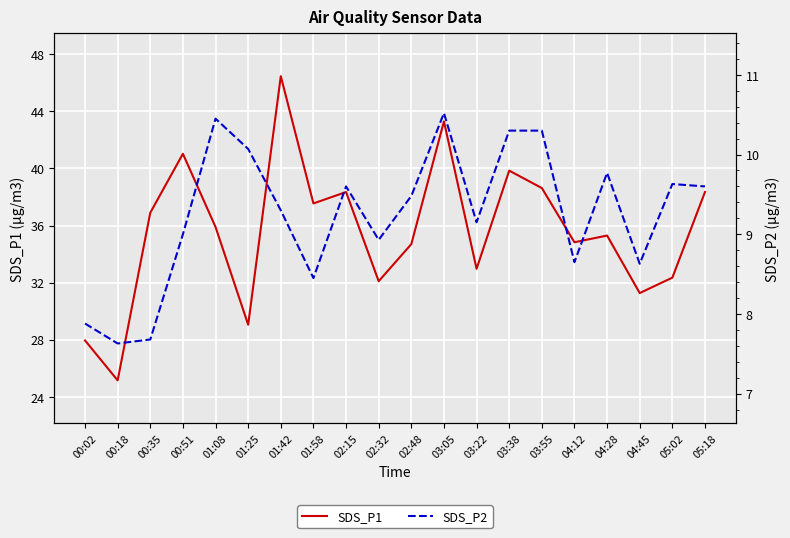

What is the difference between the maximum and minimum values in the SDS_P2 series?

2.9